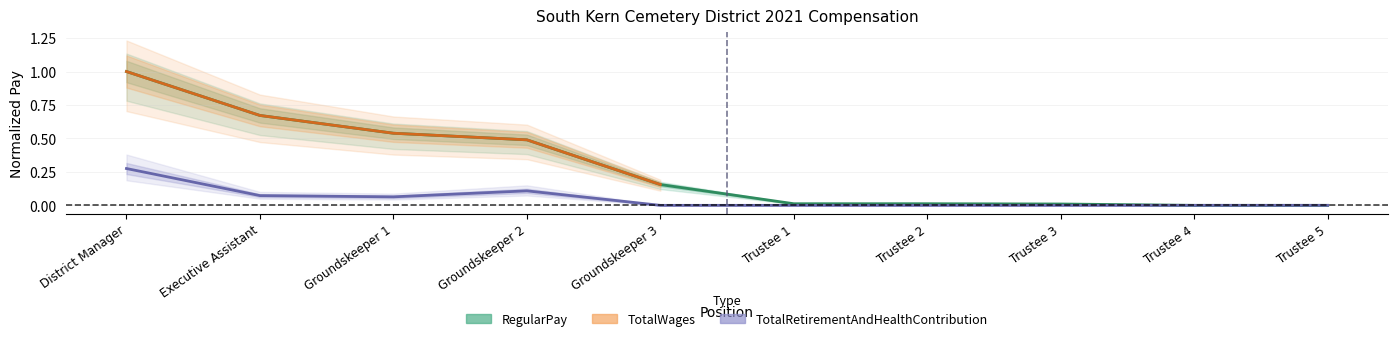

Which series has the largest range (max minus min)?

RegularPay